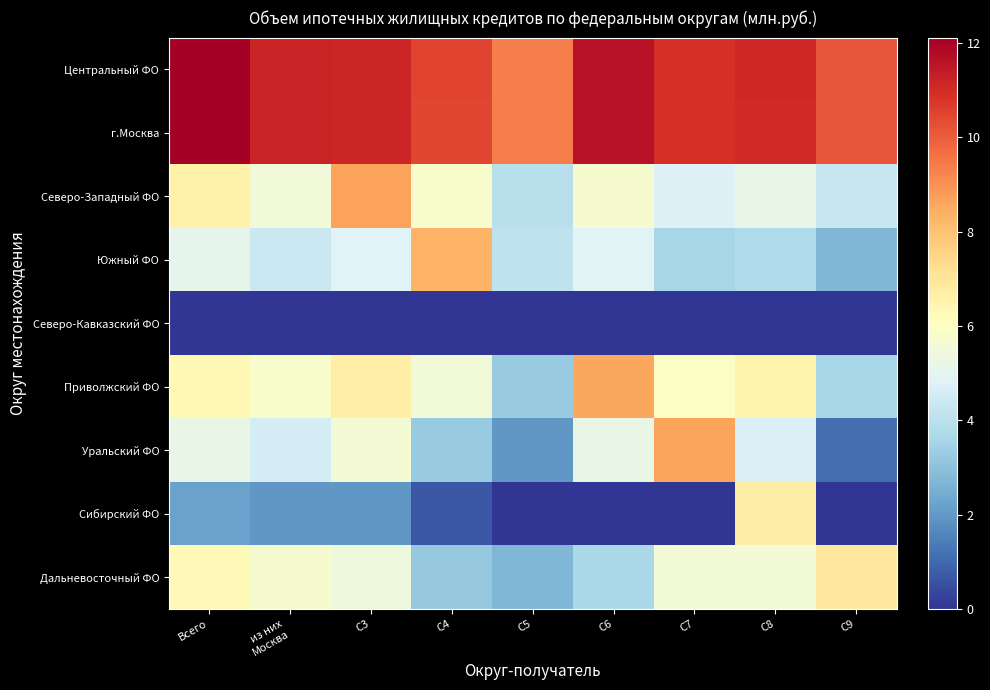

At how many categories does at least one series exceed 1?

9